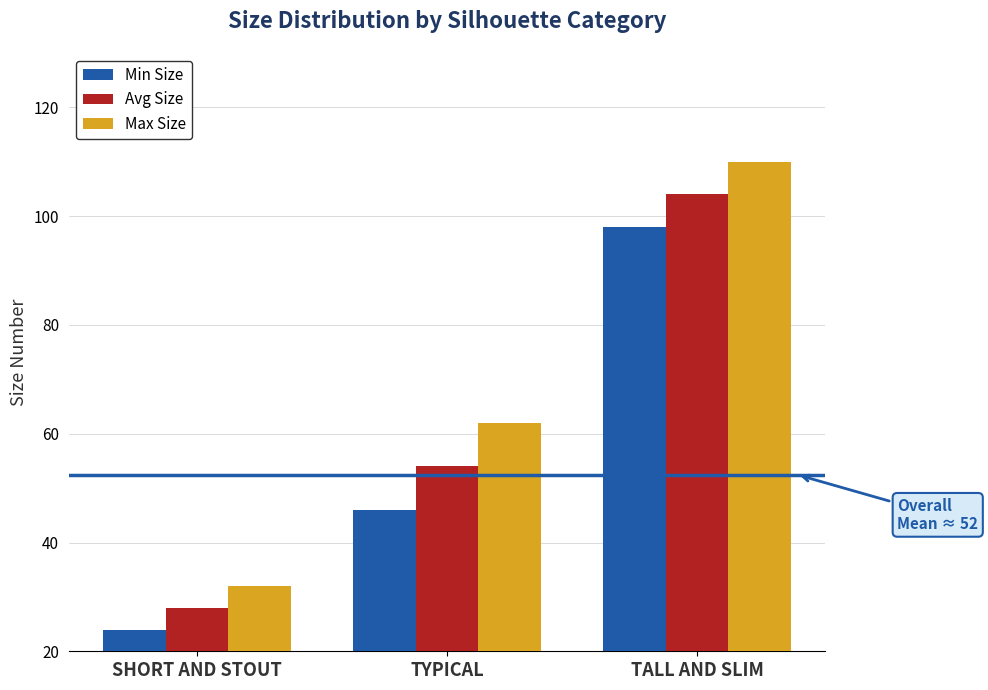

True or false: Max Size has a value of 110 at TALL AND SLIM.

True